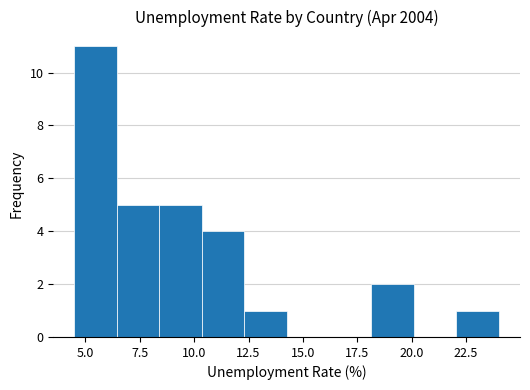

Around what value on the x-axis is the tallest bar? Give the approximate position of its centre, as read against the axis.

5.5